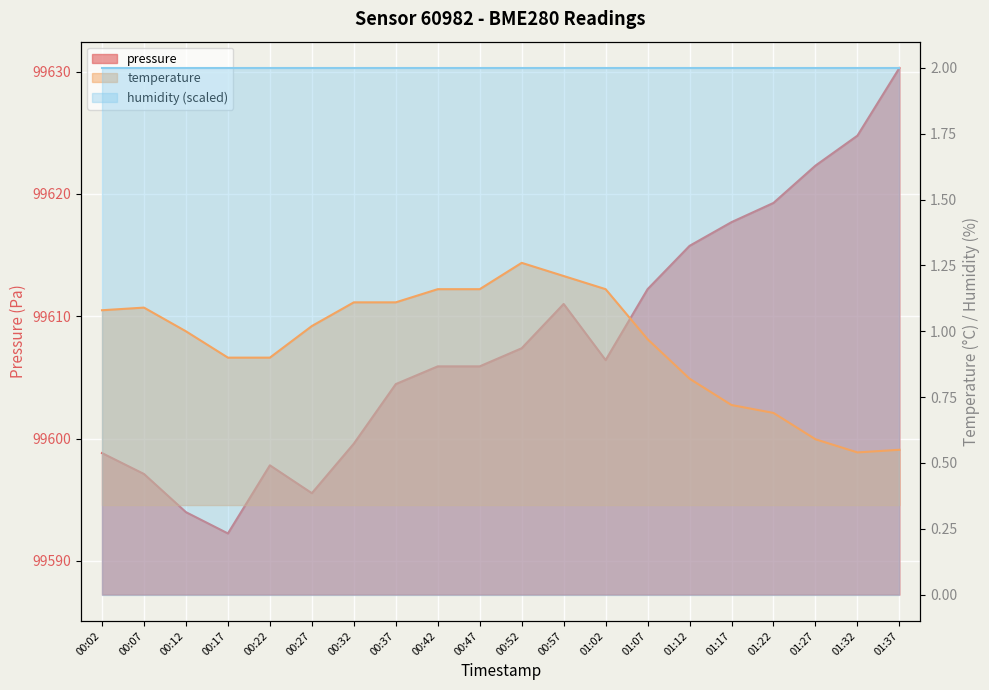

True or false: temperature and pressure cross at least once.

False